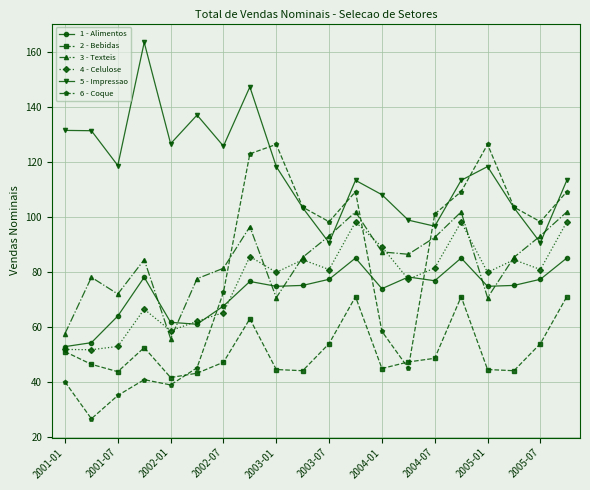

What is the average value of the 5 - Impressao series?

117.5